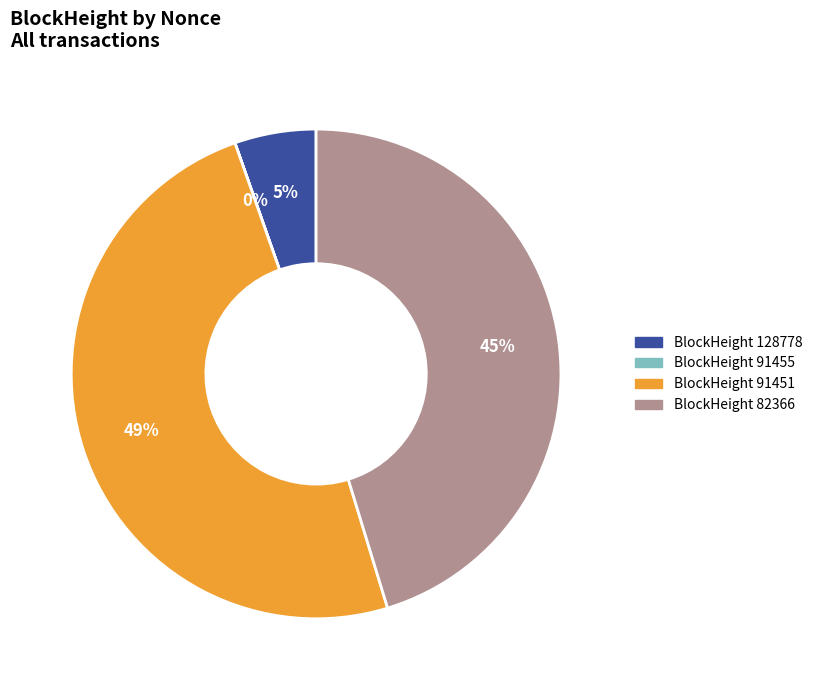

Does any single category account for the majority?

No